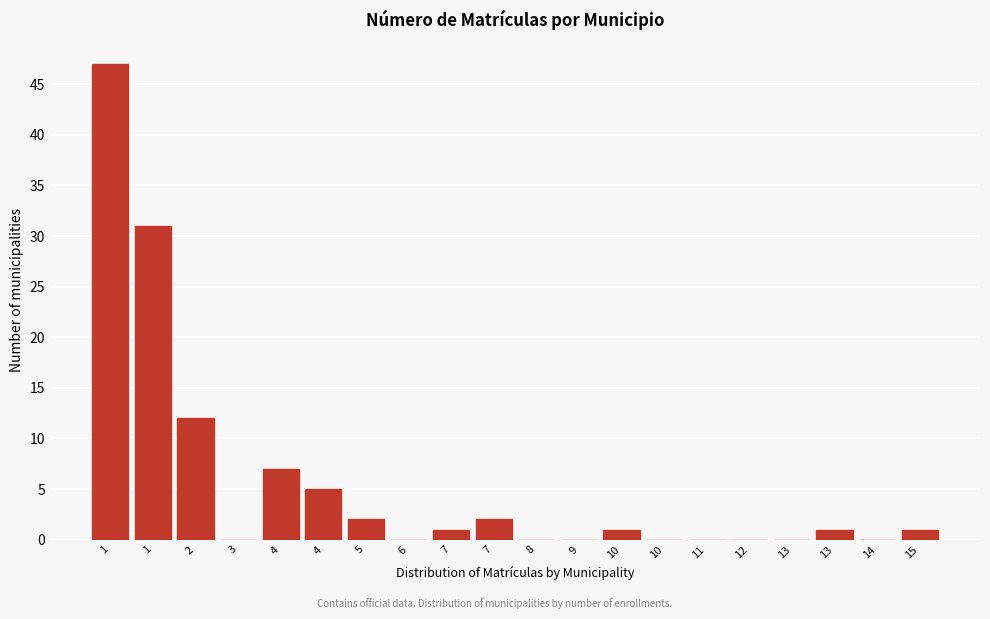

How many series are shown in this chart?

1